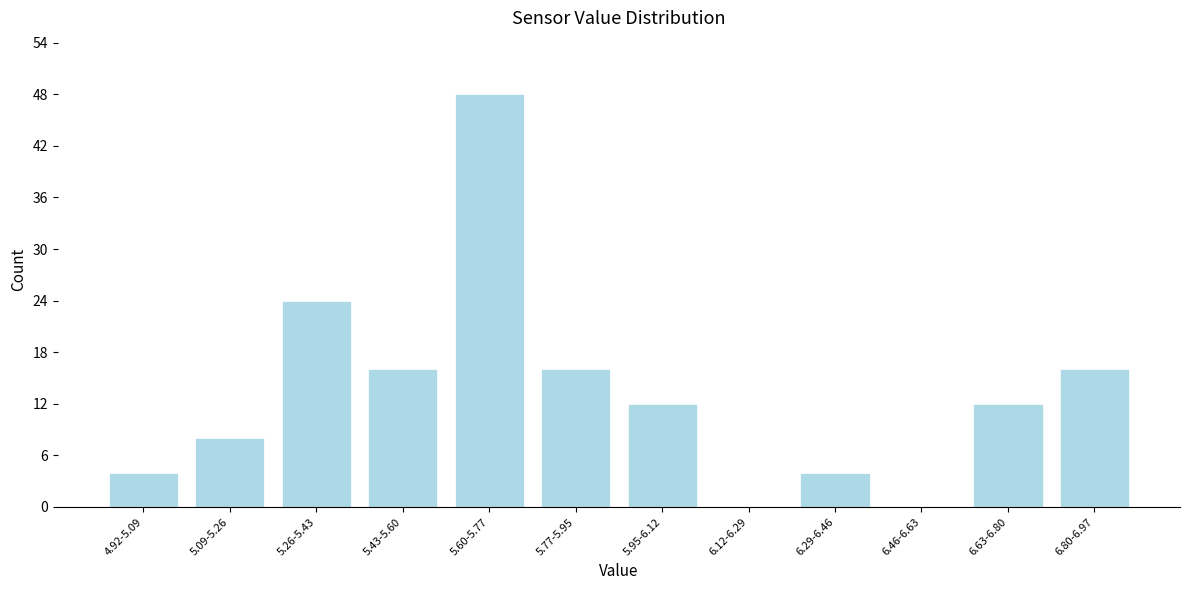

Reading right to left, transcribe all the data shown in this chart.

6.80-6.97=16	6.63-6.80=12	6.46-6.63=0	6.29-6.46=4	6.12-6.29=0	5.95-6.12=12	5.77-5.95=16	5.60-5.77=48	5.43-5.60=16	5.26-5.43=24	5.09-5.26=8	4.92-5.09=4